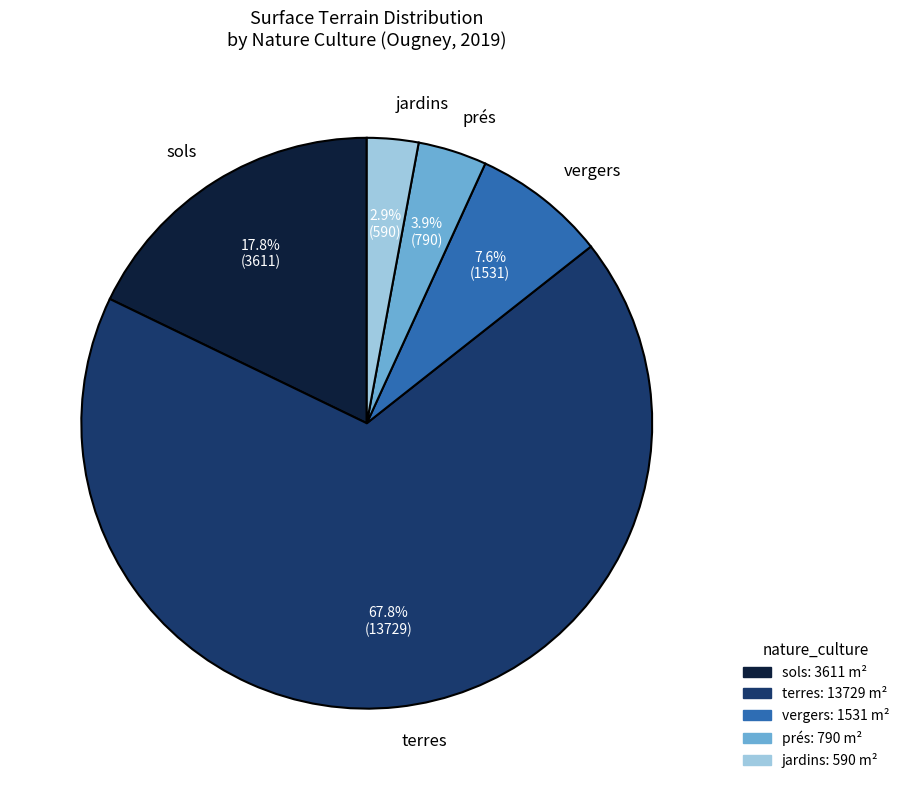

What is the ratio of the value at vergers to the value at prés?

1.9